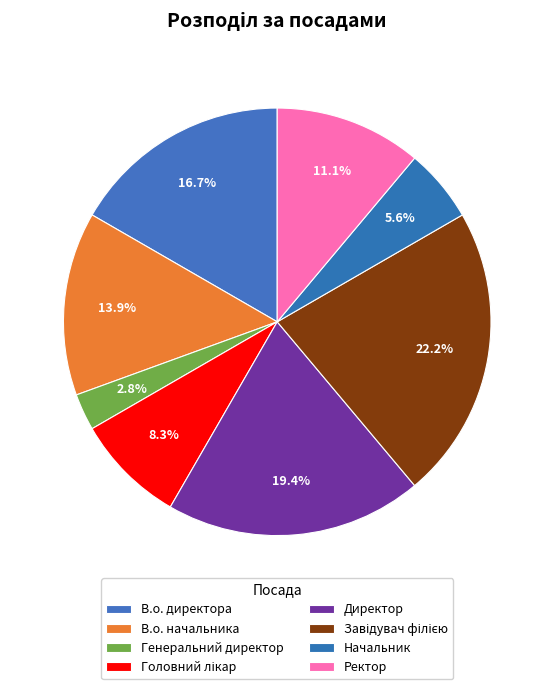

Count the number of slices in the pie.

8